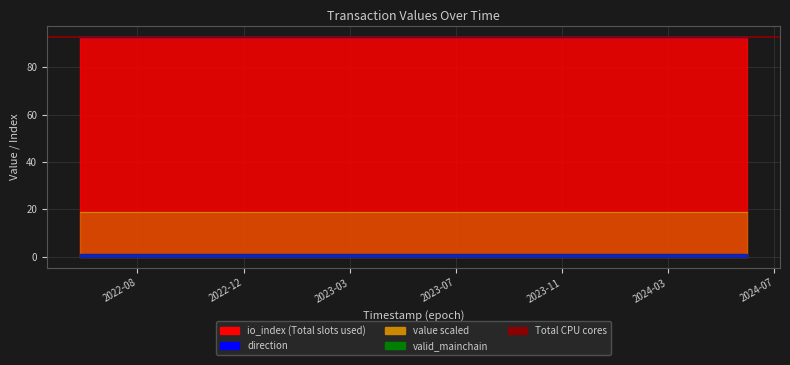

What is the value of the direction point at the 7th from the left?

1.0